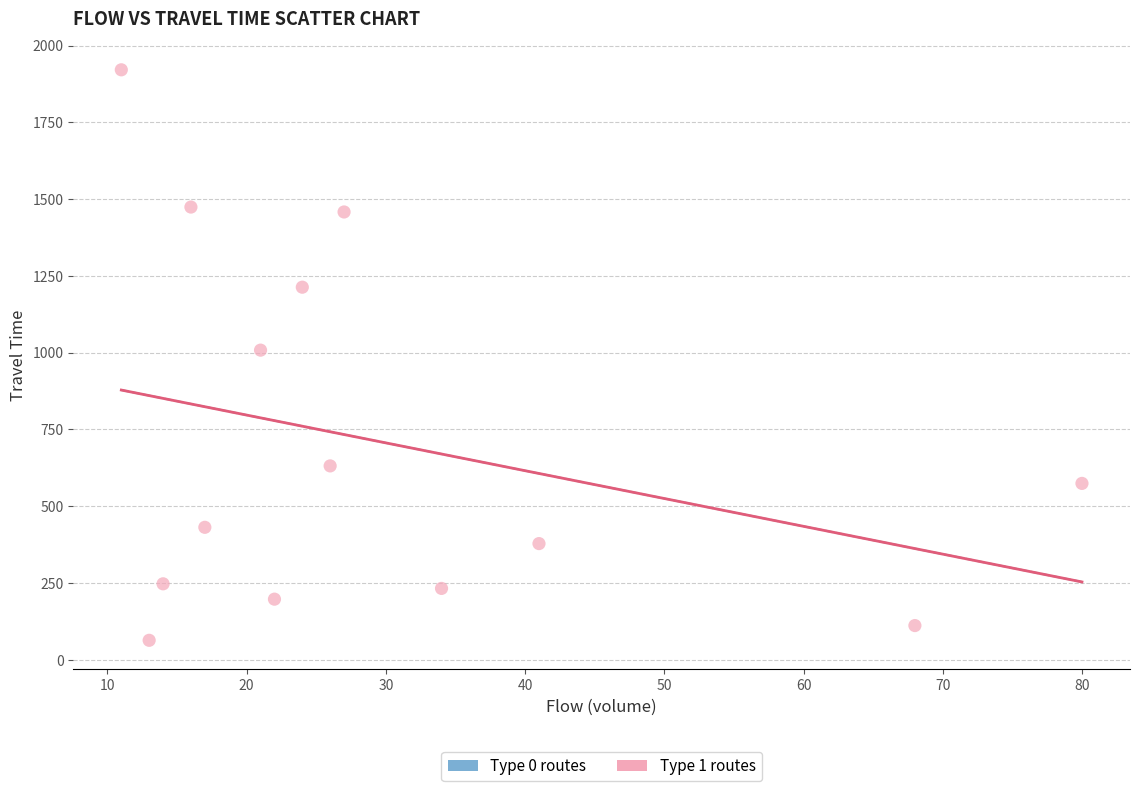

What is the range of X values (max minus min)?

69